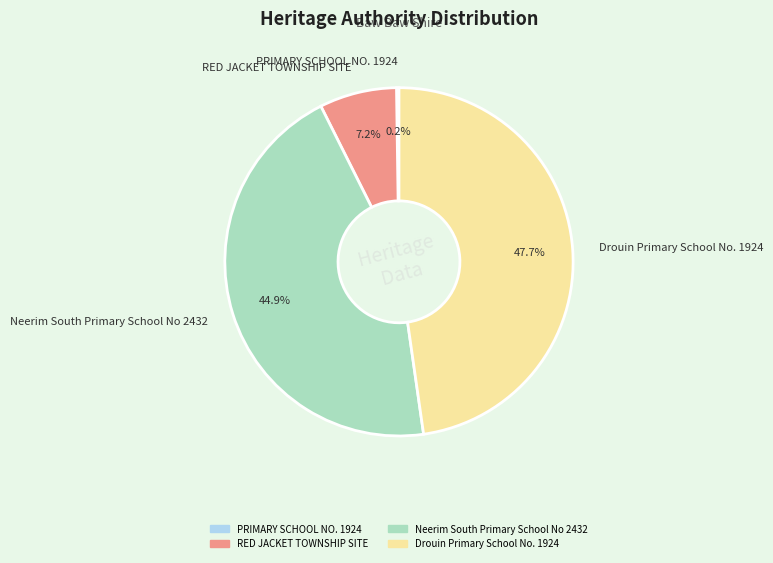

Is it true that RED JACKET TOWNSHIP SITE is 7% of the pie?

True